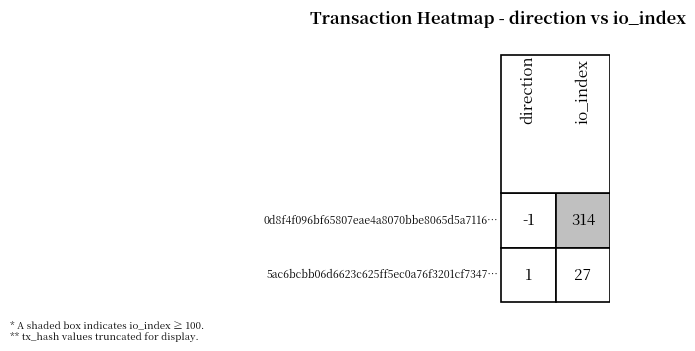

What is the sum of the 0d8f4f096bf65807eae4a8070bbe8065d5a7116 values at 1 and 0?

313